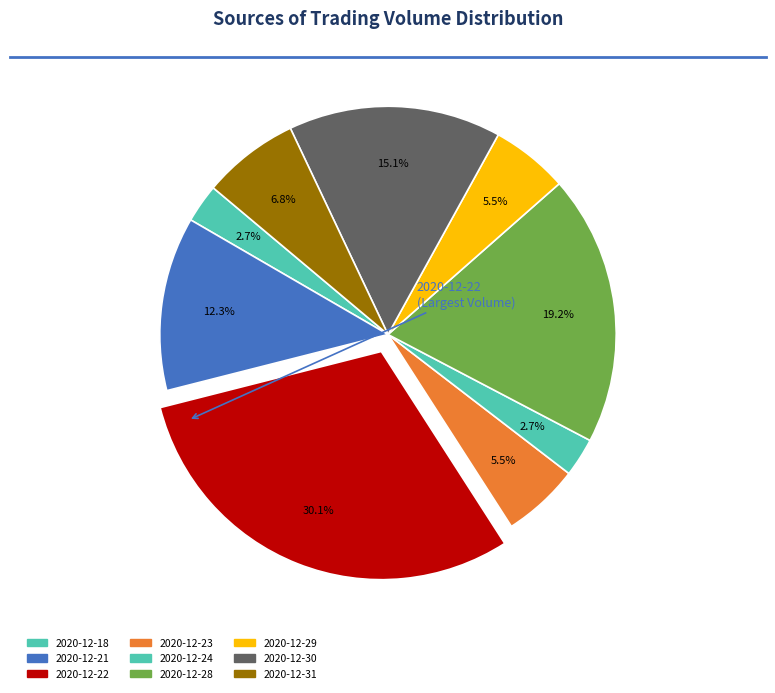

The 2020-12-29 slice represents 5% of the pie. True or false?

True